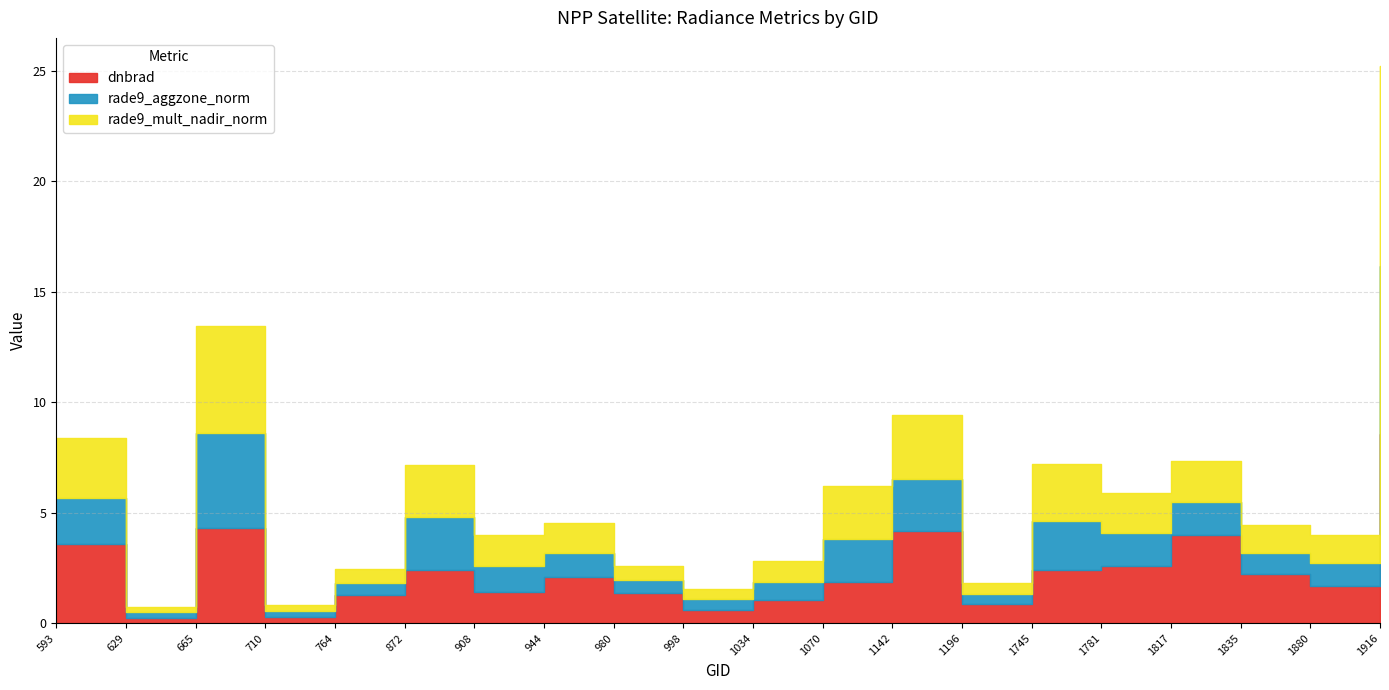

What is the difference between the highest and lowest values at 710?

0.1